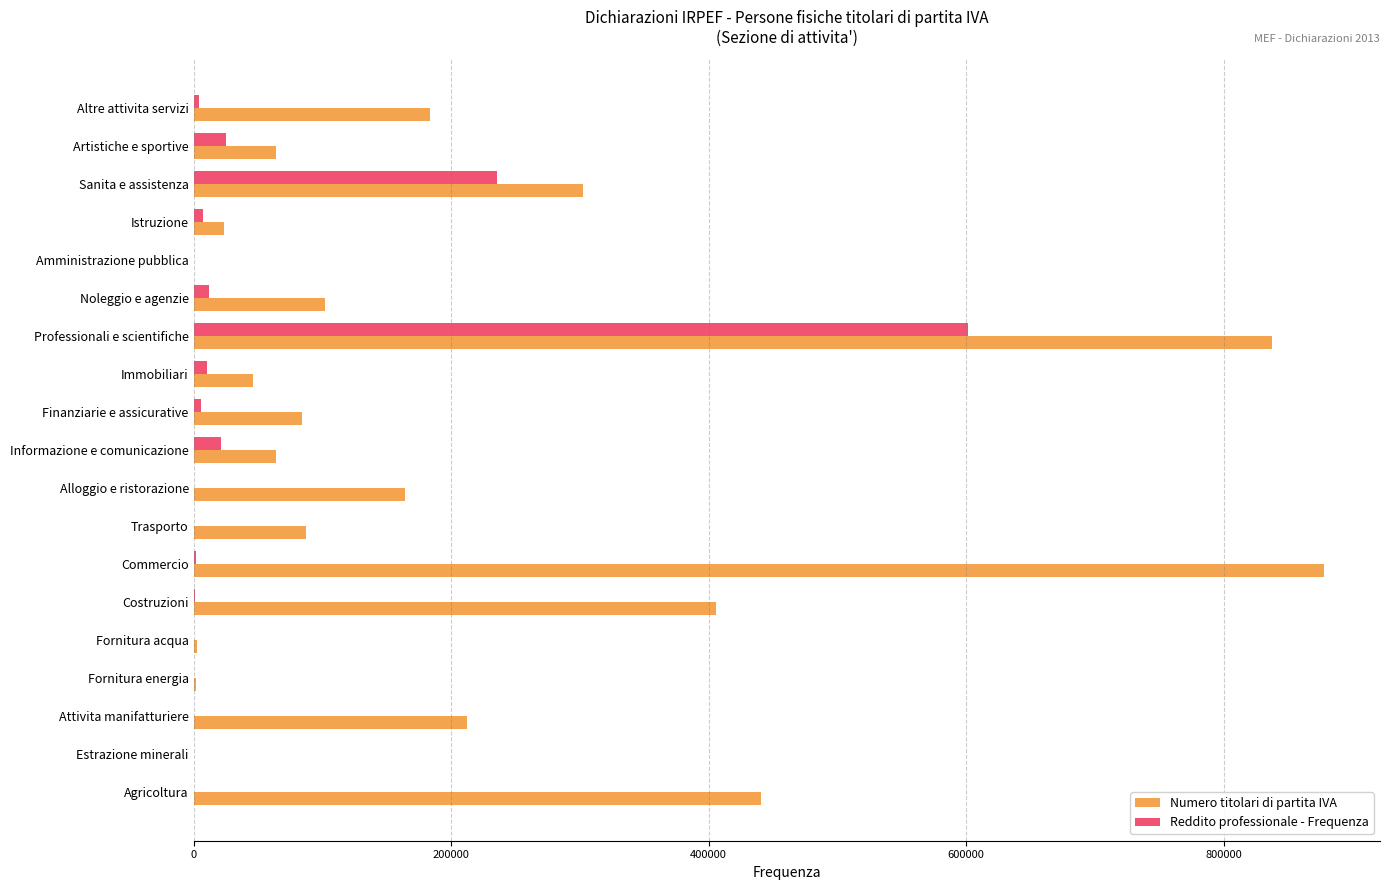

Which series changed the most between Costruzioni and Informazione e comunicazione?

Numero titolari di partita IVA